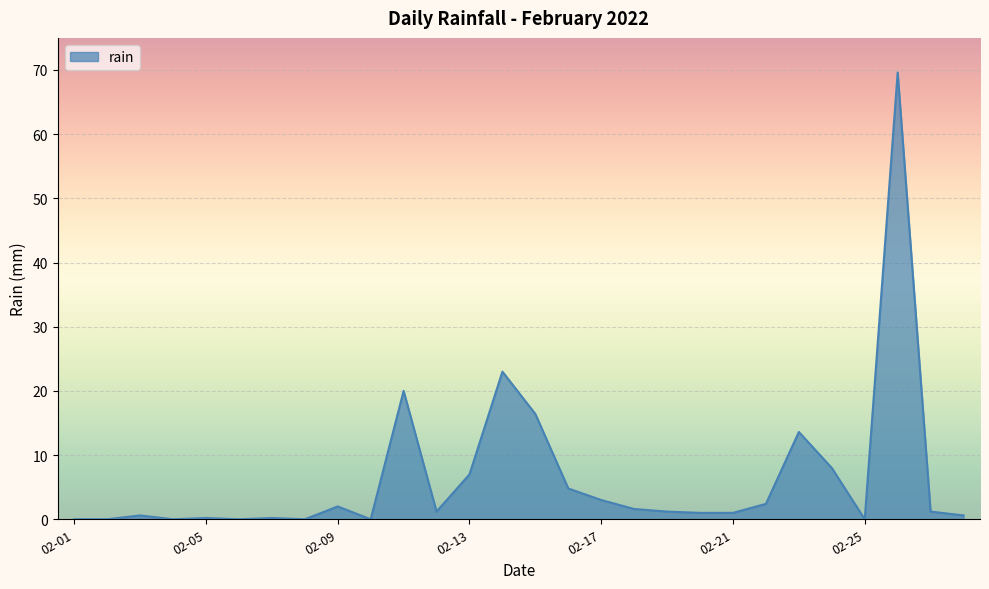

What is the difference between the maximum and minimum values?

69.6